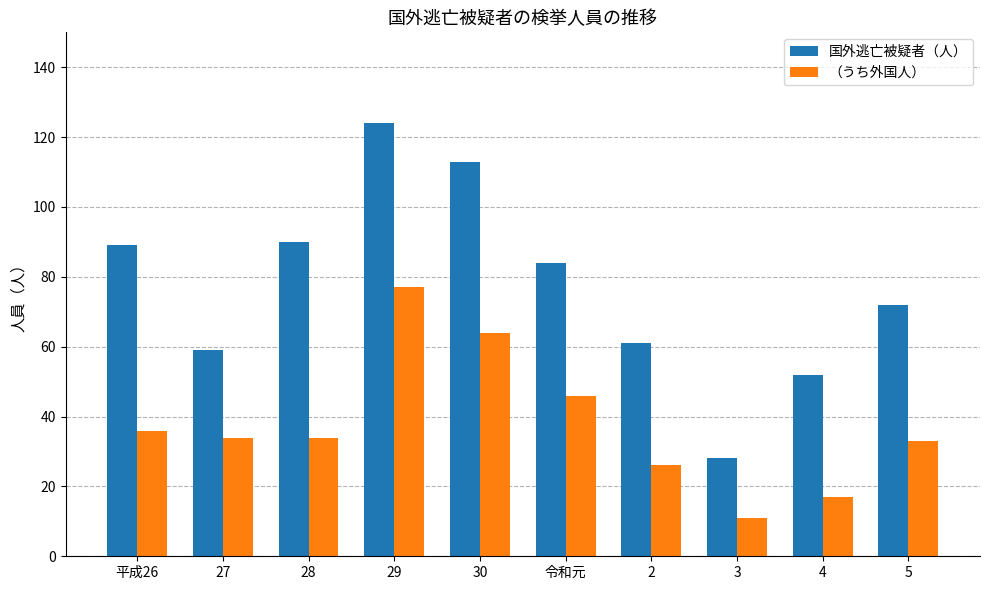

Which series has the largest range (max minus min)?

国外逃亡被疑者（人）